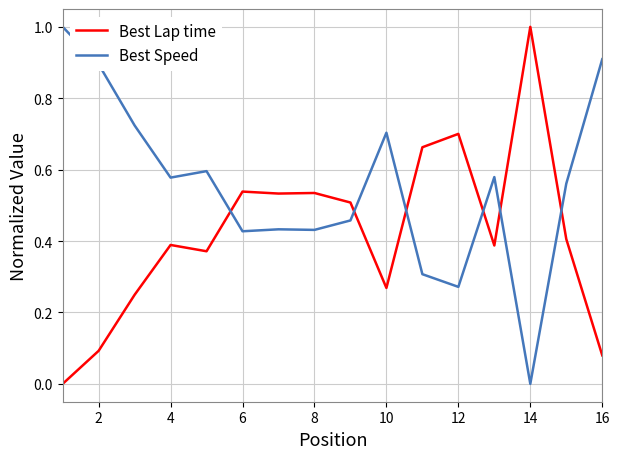

List the series in order of their overall mean, lowest first.

Best Lap time, Best Speed